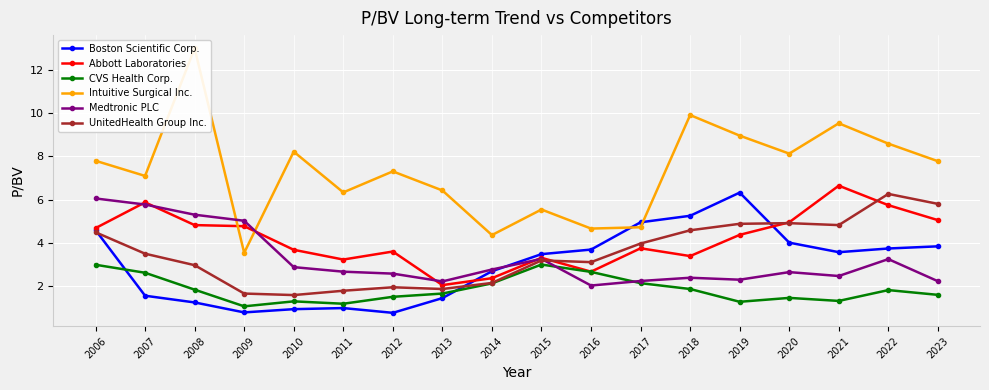

The CVS Health Corp. series shows 1.8 at 2019. True or false?

False